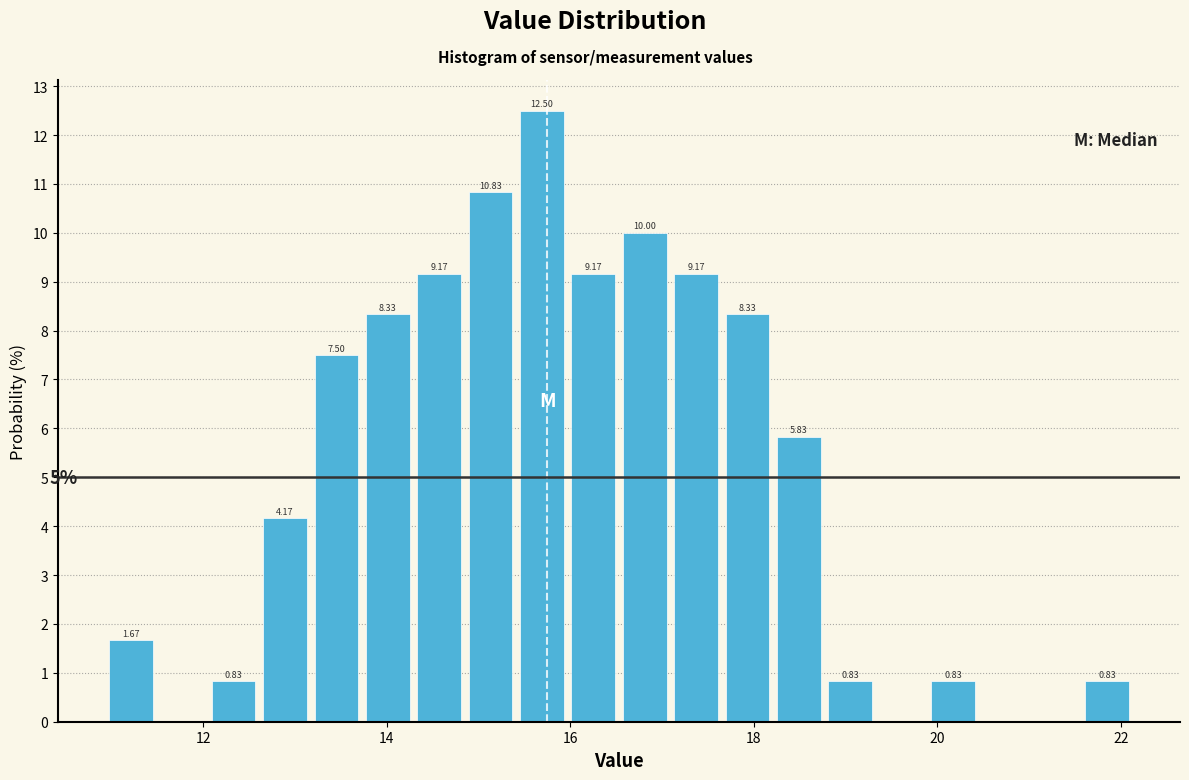

Around what value on the x-axis is the tallest bar? Give the approximate position of its centre, as read against the axis.

15.6